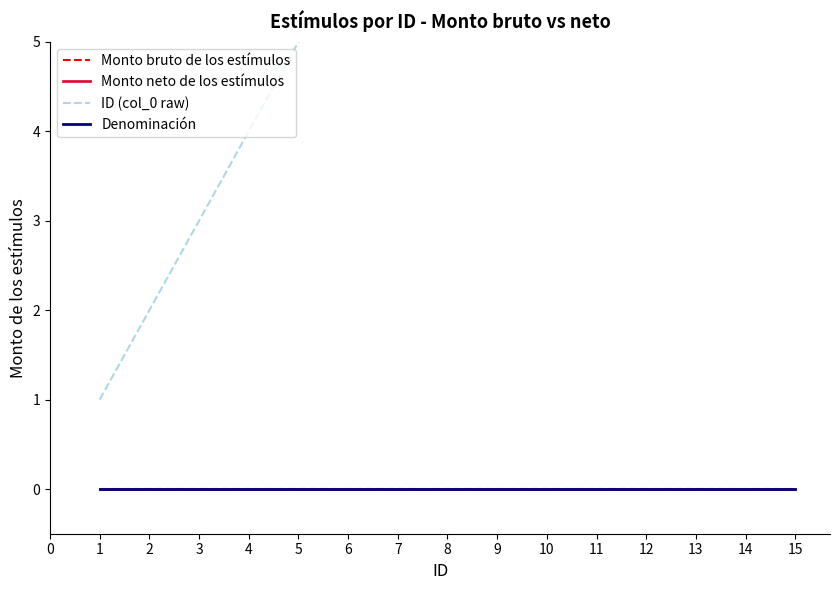

Where does the ID (col_0 raw) series first go above 8?

9